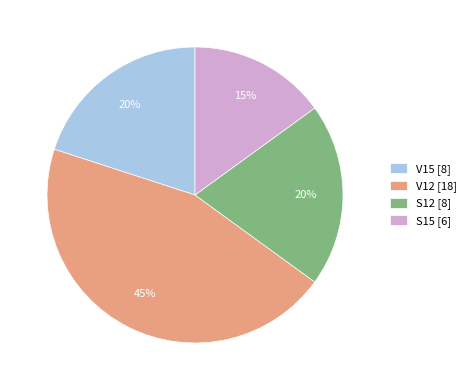

Do V12 [18] and S12 [8] together represent more than half of the pie?

Yes